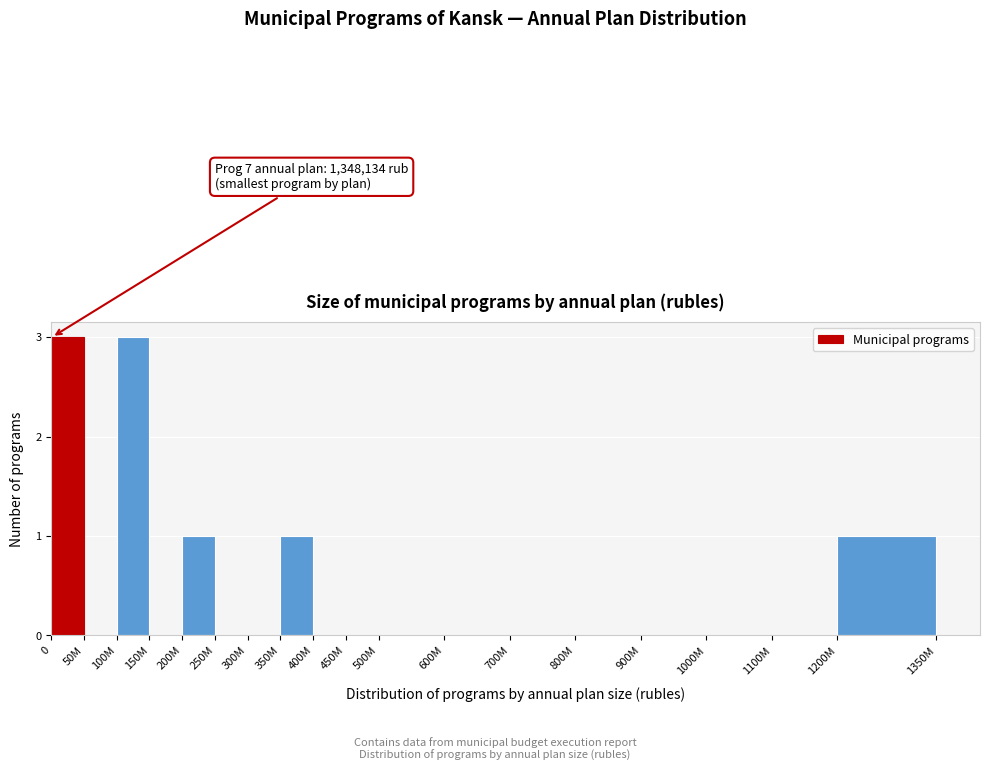

Reading left to right, what are all the values shown in this chart?

0=3	50M=0	100M=3	150M=0	200M=1	250M=0	300M=0	350M=1	400M=0	450M=0	500M=0	600M=0	700M=0	800M=0	900M=0	1000M=0	1100M=0	1200M=1